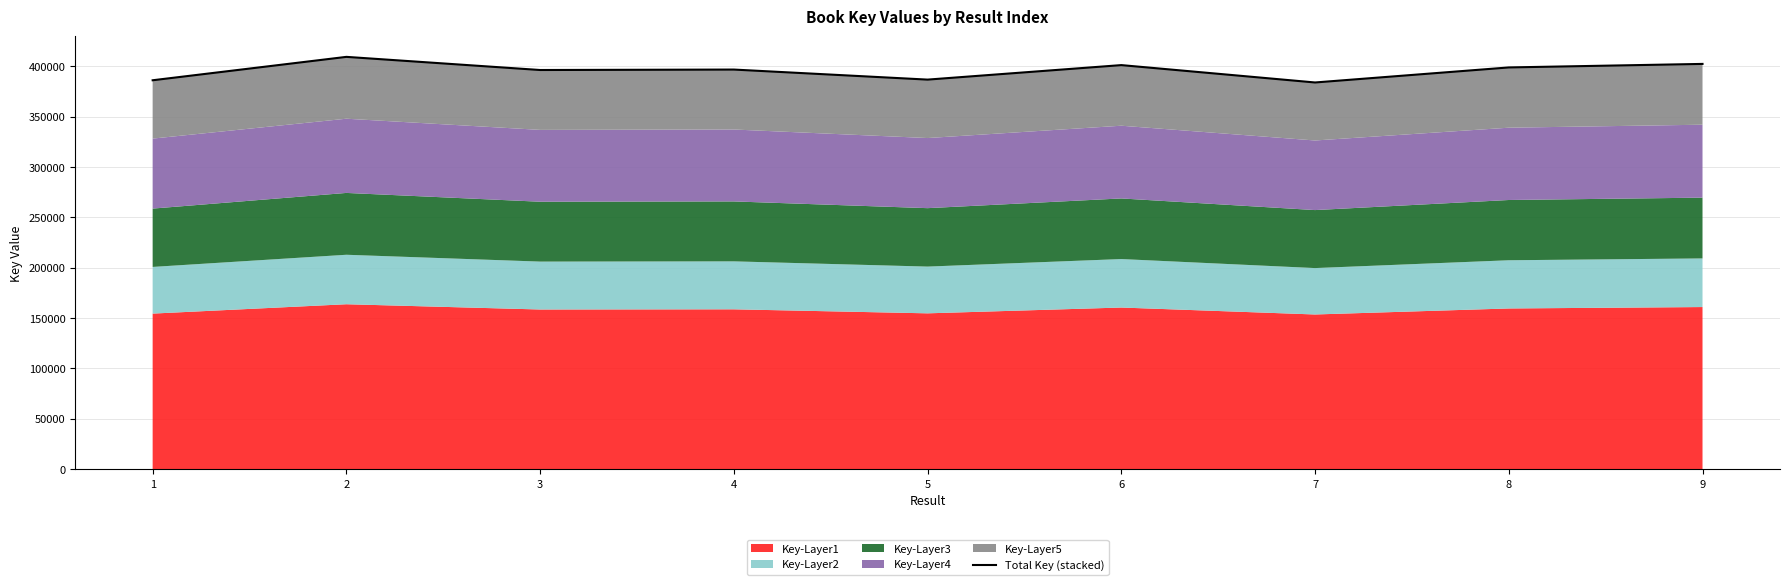

What is the value of the 4th point from the left?

396701.0